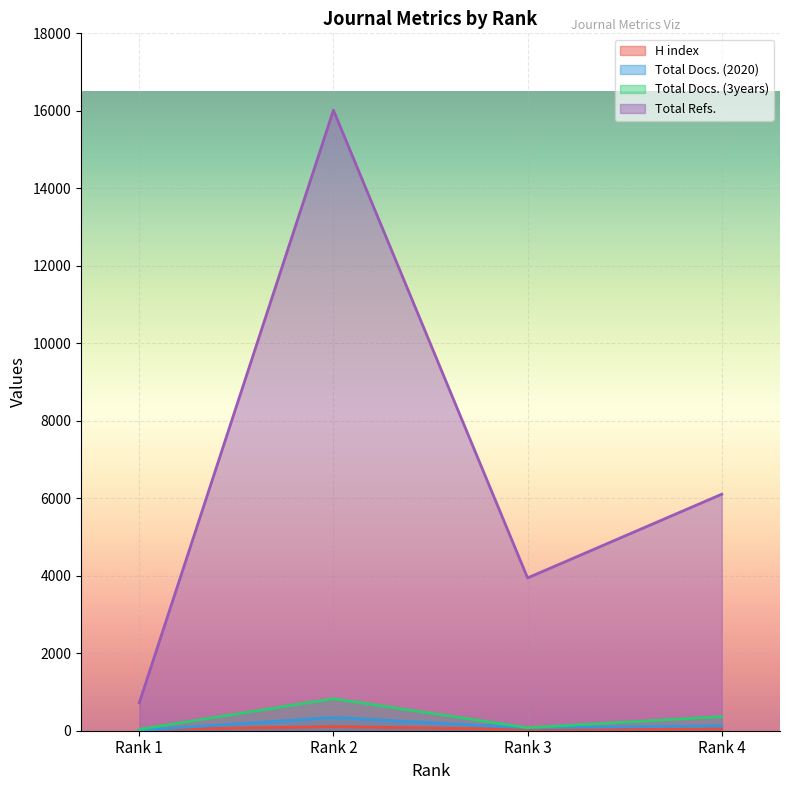

The Total Docs. (3years) series shows 10 at Rank 1. True or false?

False